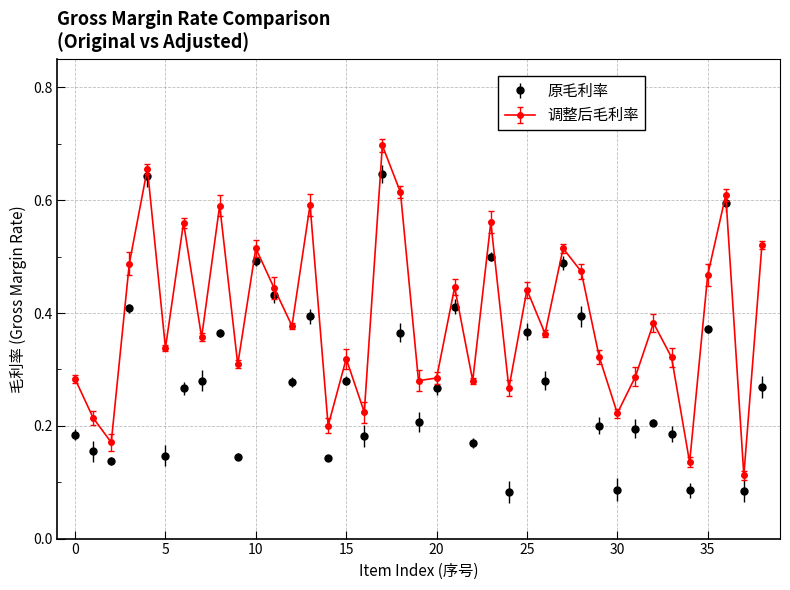

How many lines are shown in the chart?

2